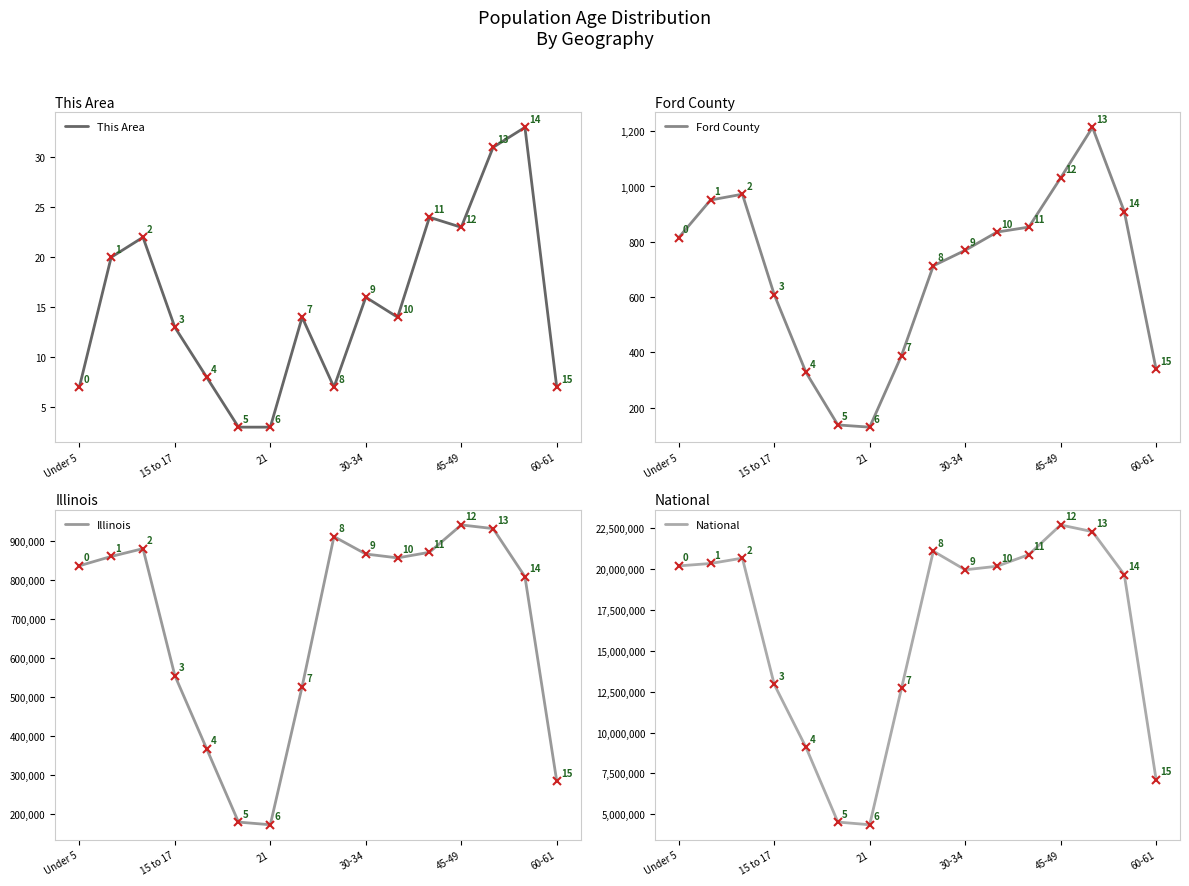

What is the maximum value shown in the chart?

22708591